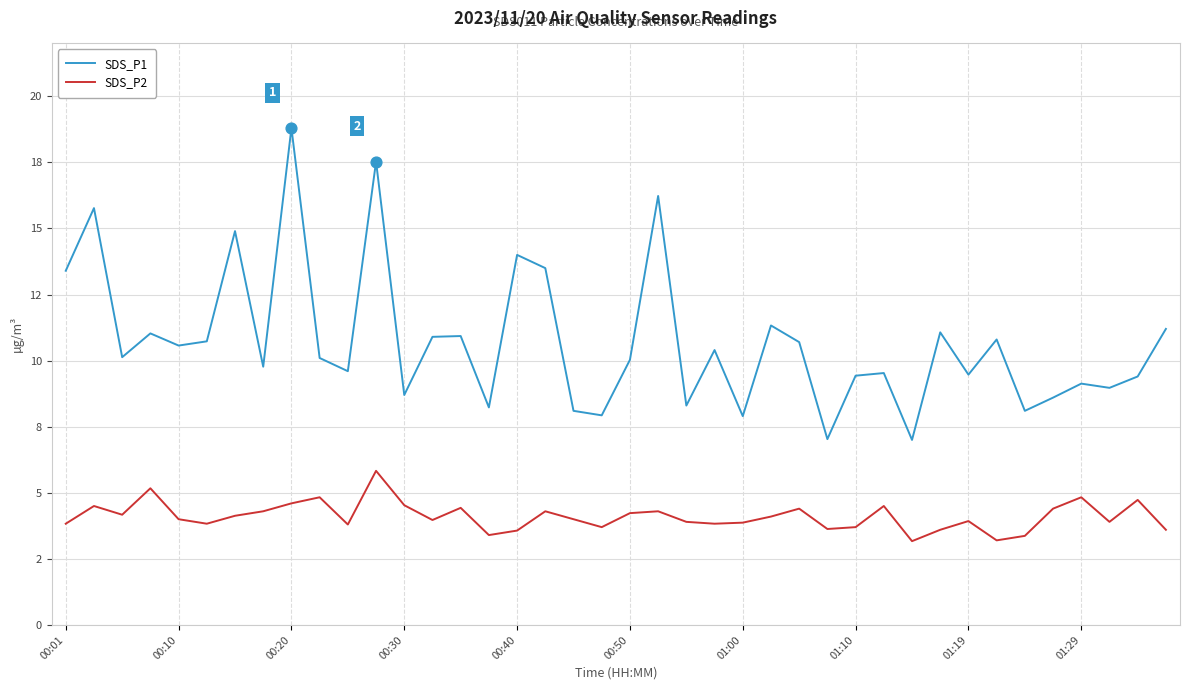

Which series has the largest total across all categories?

SDS_P1